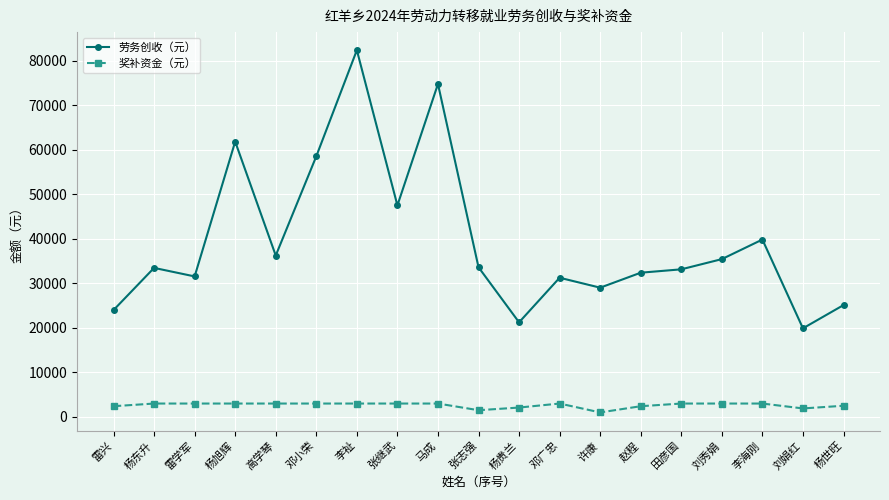

What is the value of the 奖补资金（元） point at the 16th from the left?

3000.0